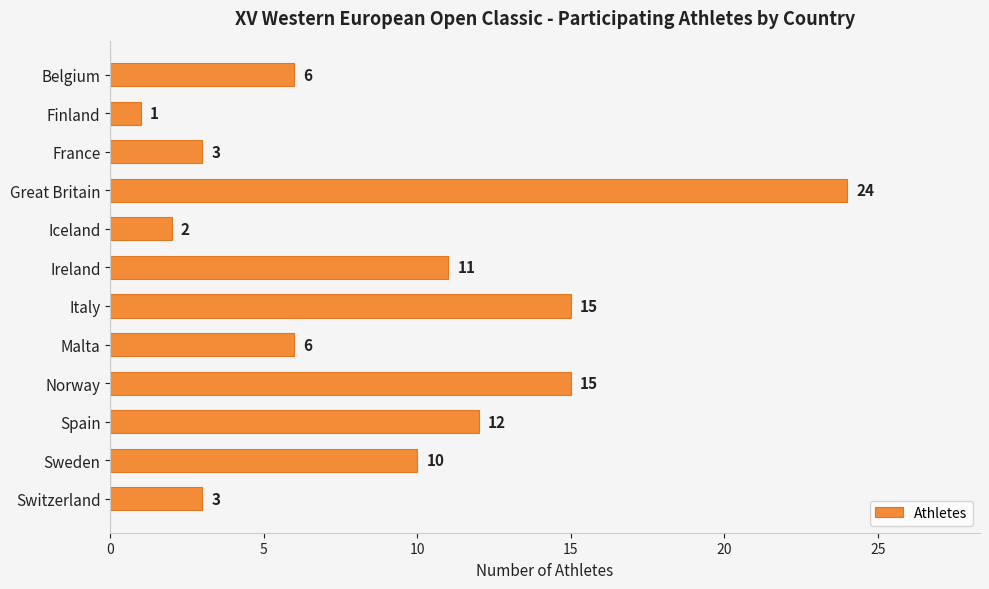

What is the maximum value shown in the chart?

24